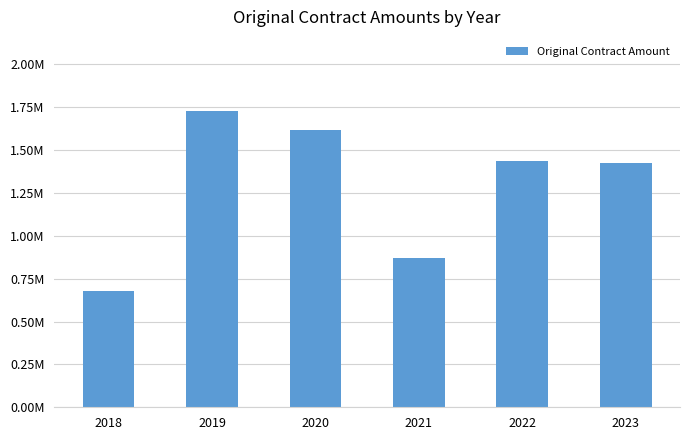

List the labels in order of value, smallest first.

2018, 2021, 2023, 2022, 2020, 2019